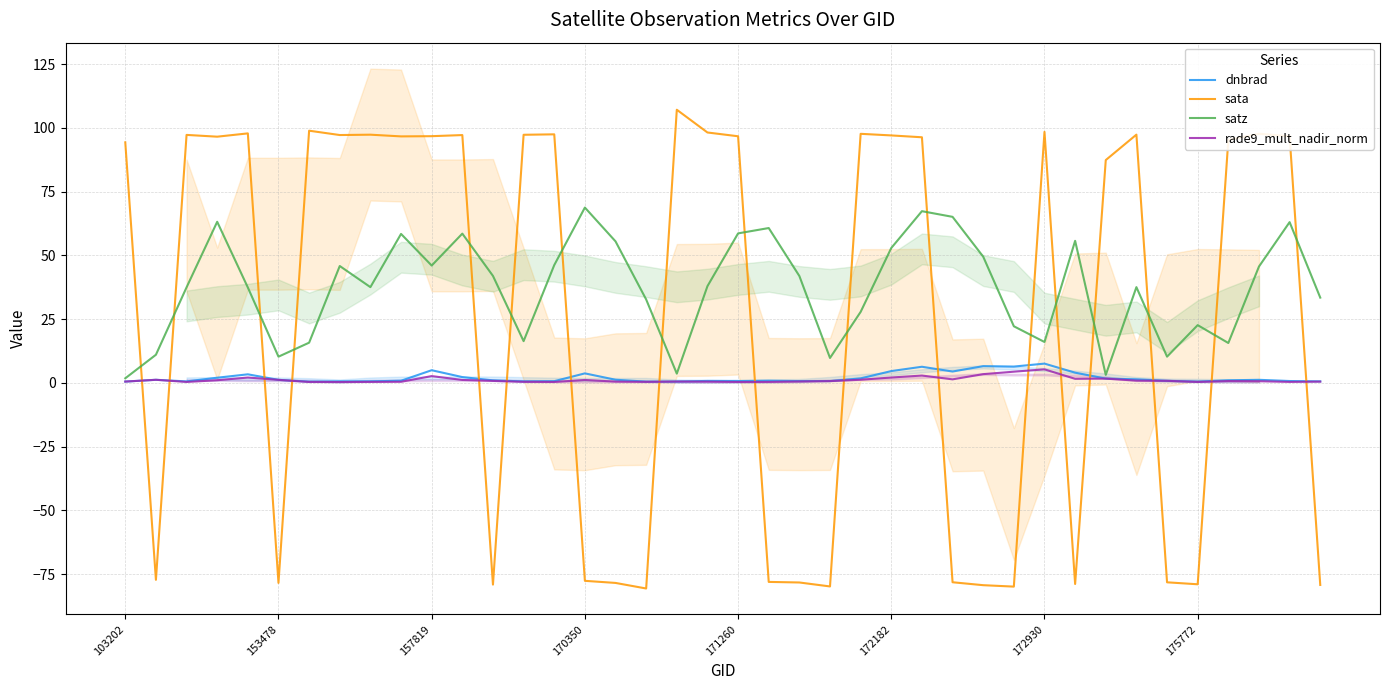

Which series ends up on top after the final intersection of sata and rade9_mult_nadir_norm?

rade9_mult_nadir_norm